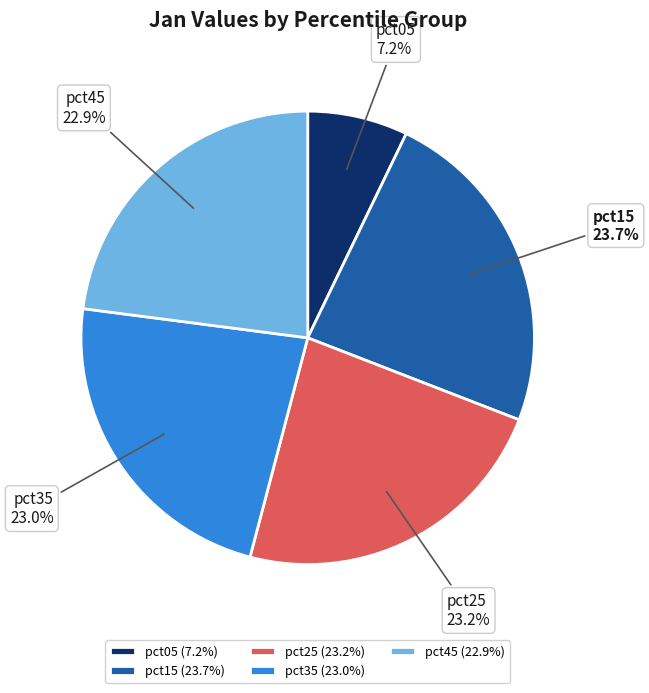

What percentage is NOT represented by pct25?

76.8%